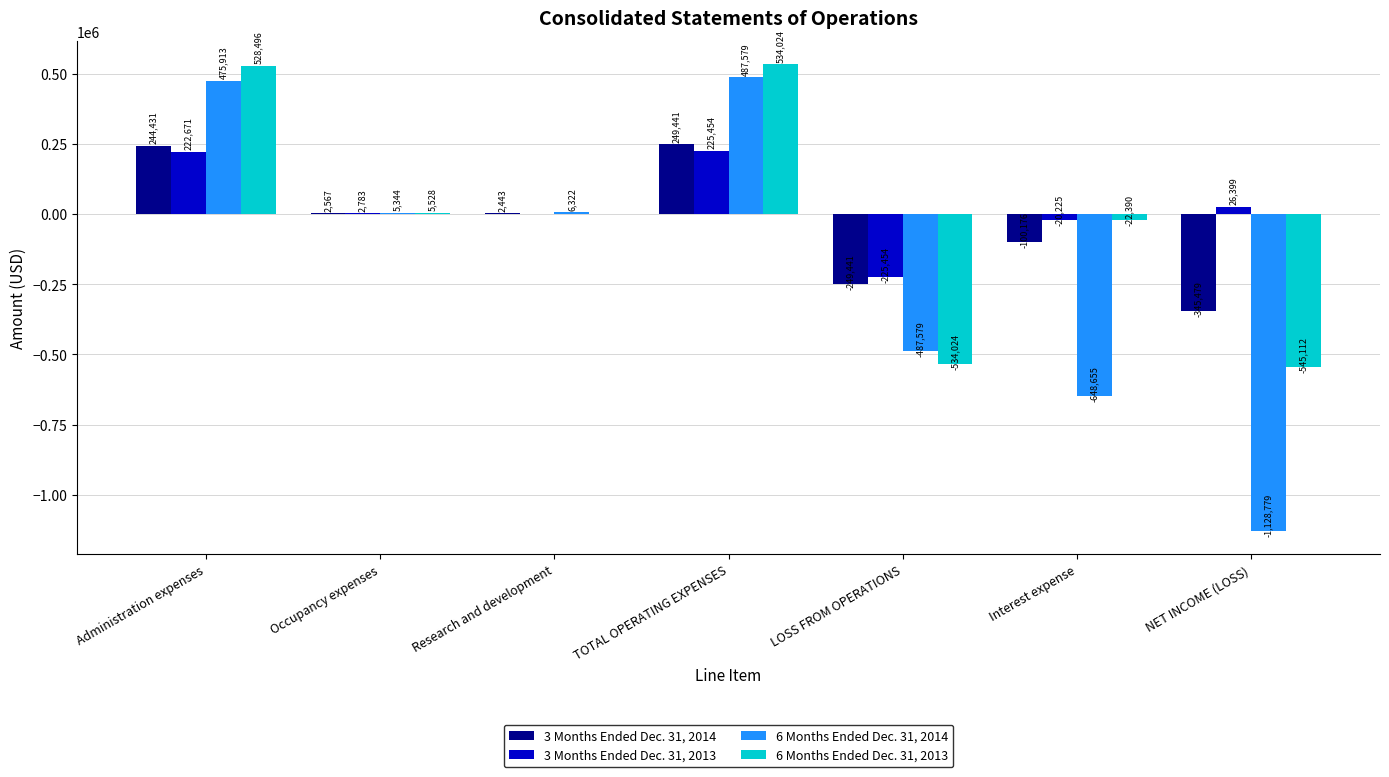

Which series changed the most between TOTAL OPERATING EXPENSES and Interest expense?

6 Months Ended Dec. 31, 2014